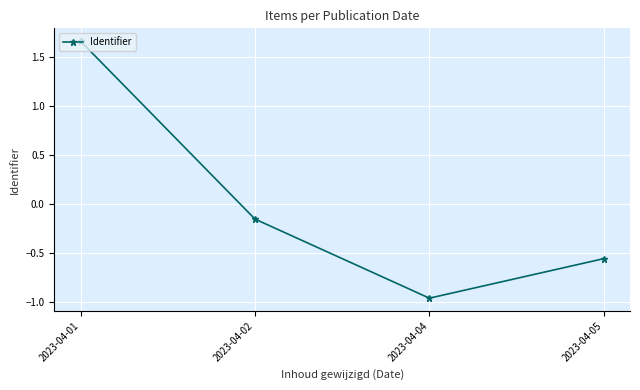

How many lines are shown in the chart?

1